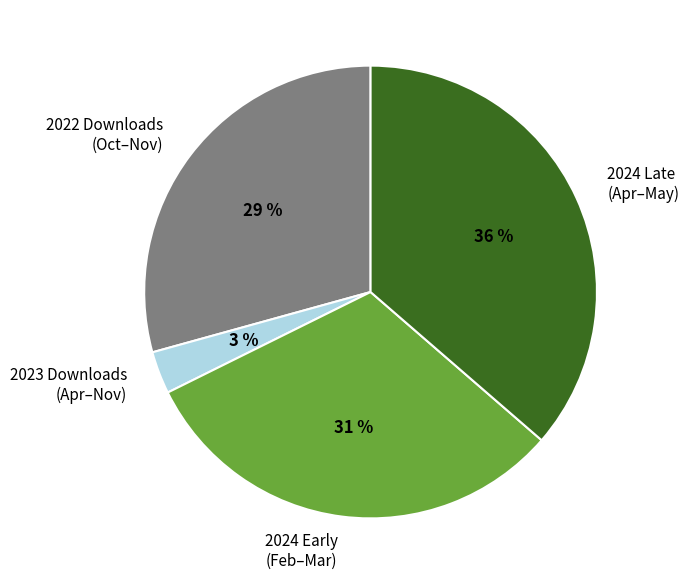

Approximately how many times larger is the value at 2024 Late (Apr–May) compared to 2022 Downloads (Oct–Nov)?

1.2